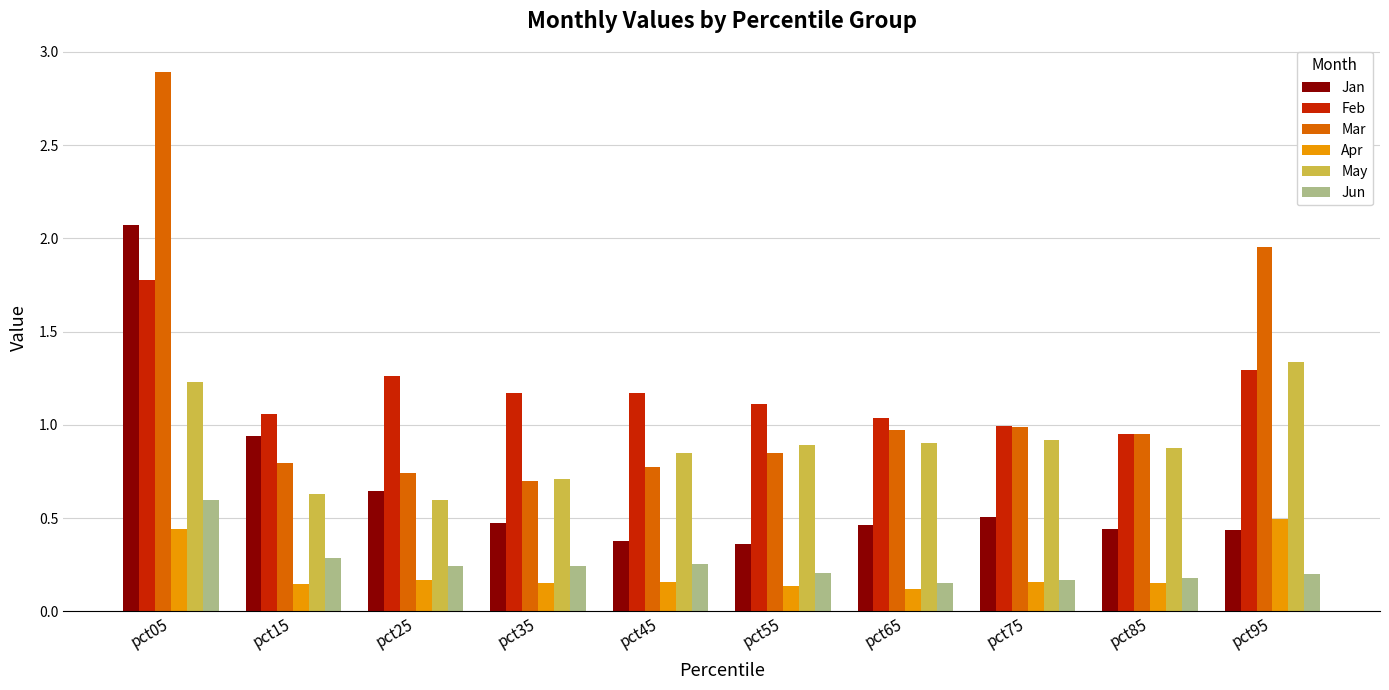

Which series has the largest range (max minus min)?

Mar